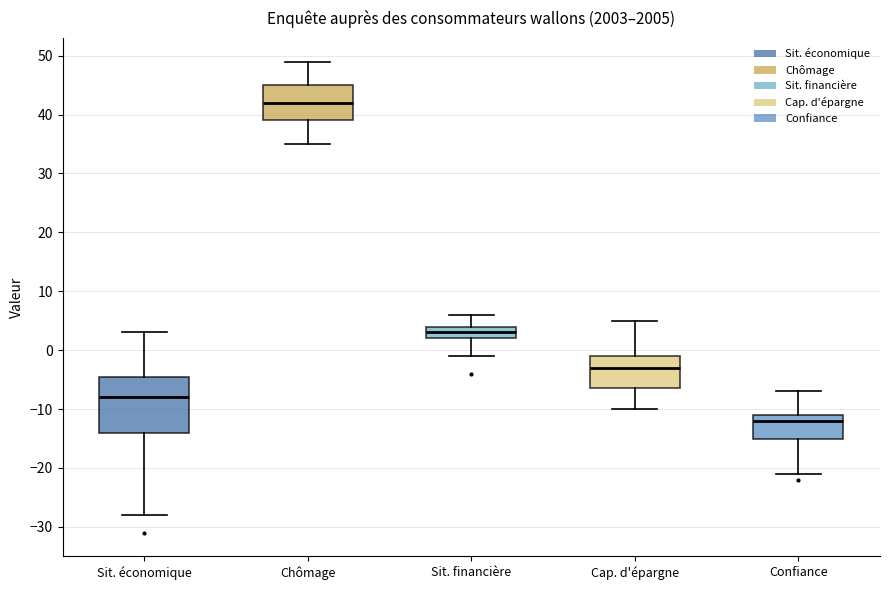

Which box has the lowest median line?

Confiance